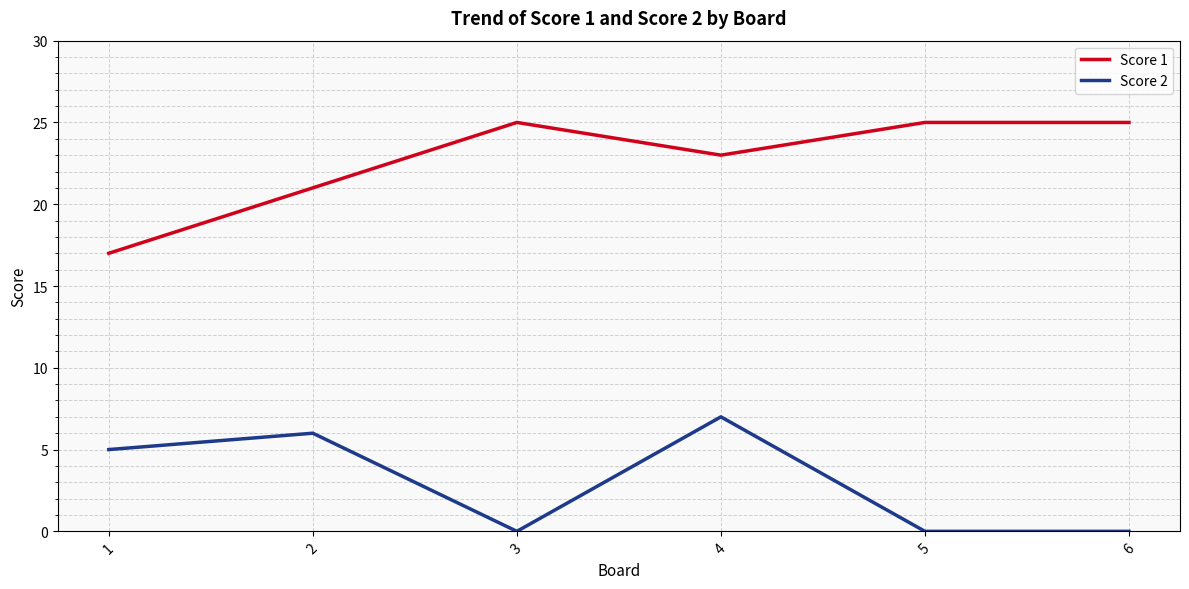

At which label is Score 1 closest to 21?

2